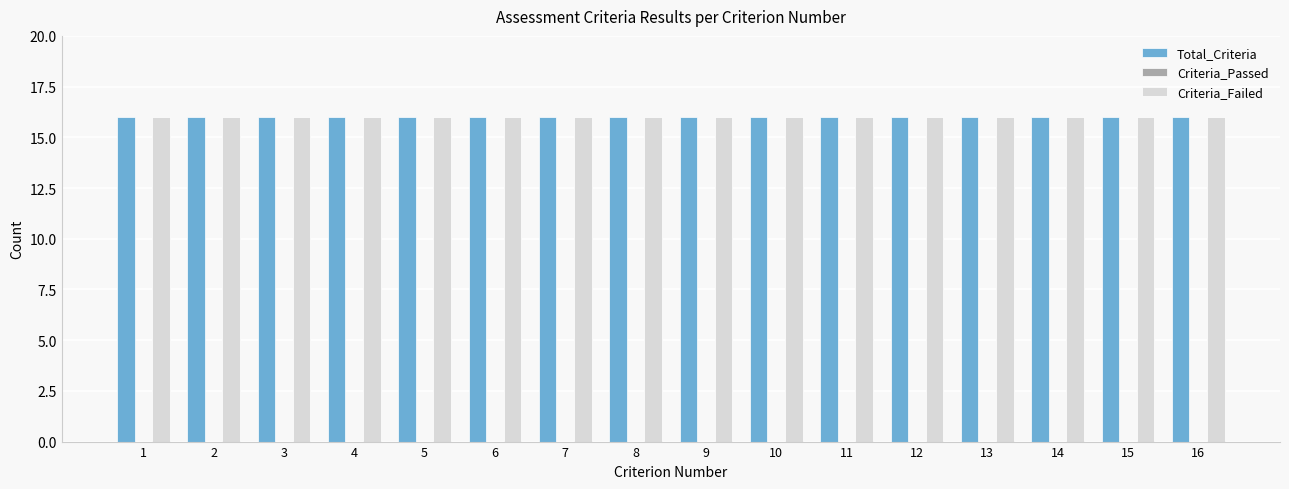

Rank the series at 15 from highest to lowest value.

Total_Criteria, Criteria_Failed, Criteria_Passed